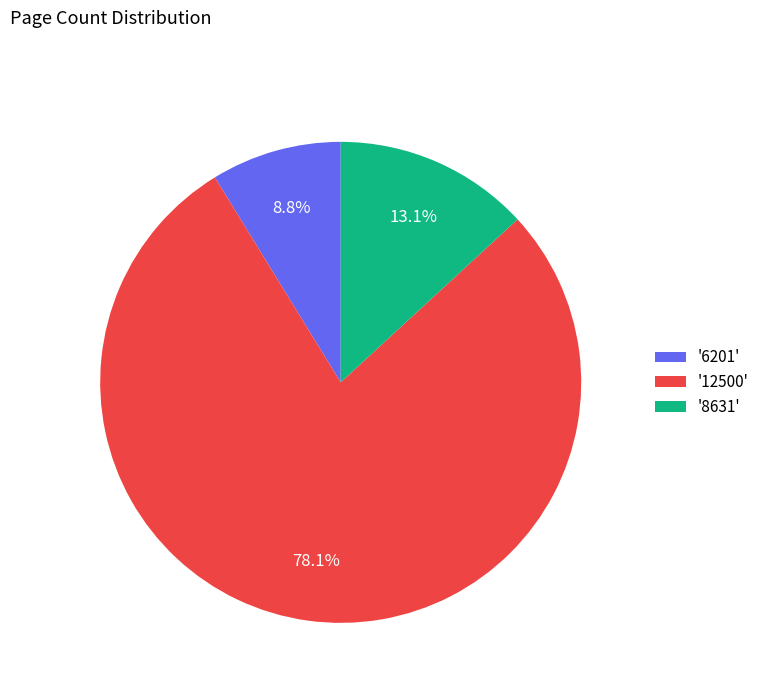

What is the largest slice in the pie chart?

'12500'